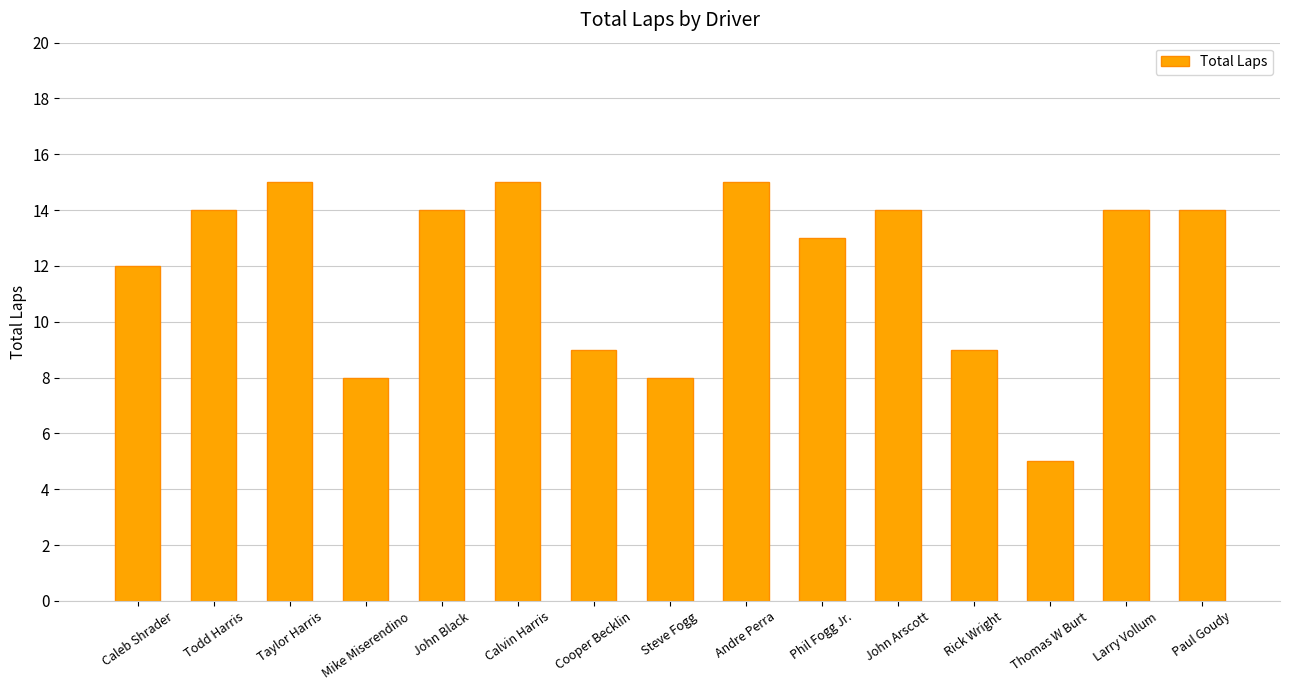

What position from the right is Cooper Becklin?

9